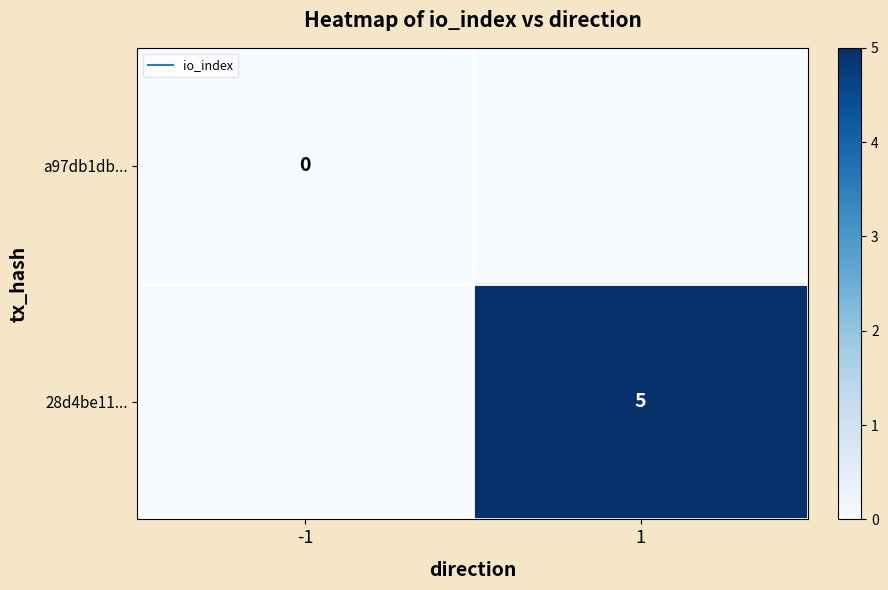

List the series in order of their overall mean, lowest first.

a97db1db..., 28d4be11...